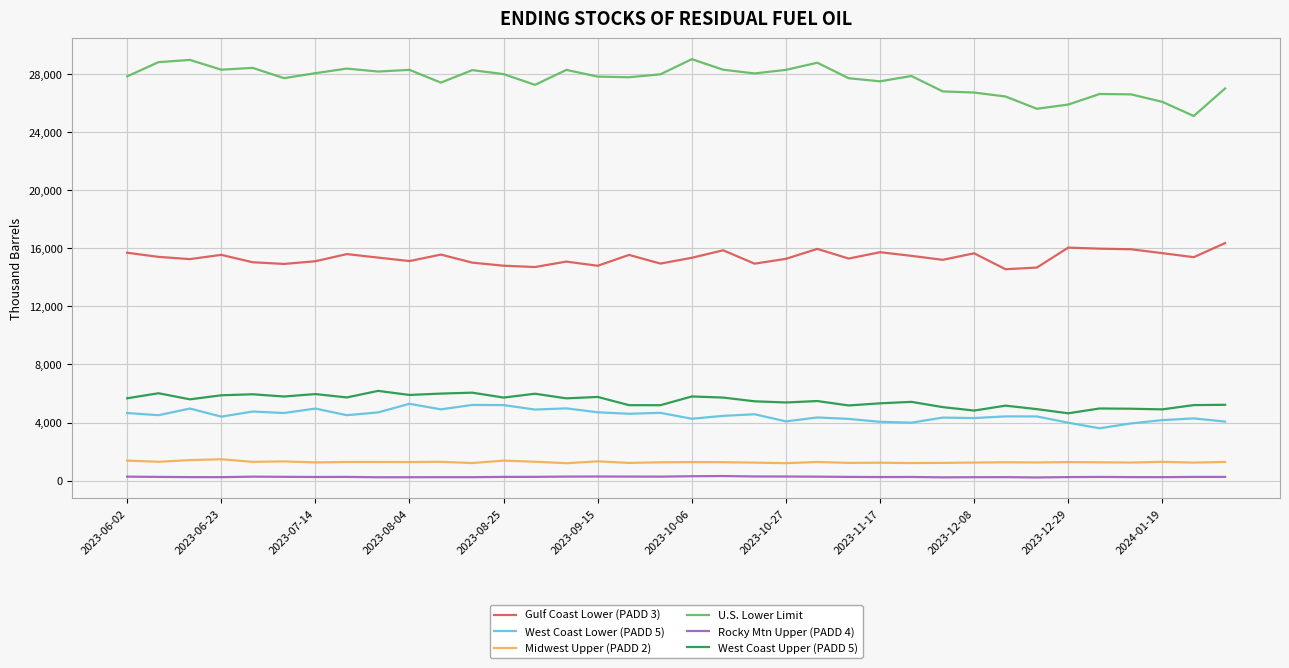

Which series has the largest range (max minus min)?

U.S. Lower Limit